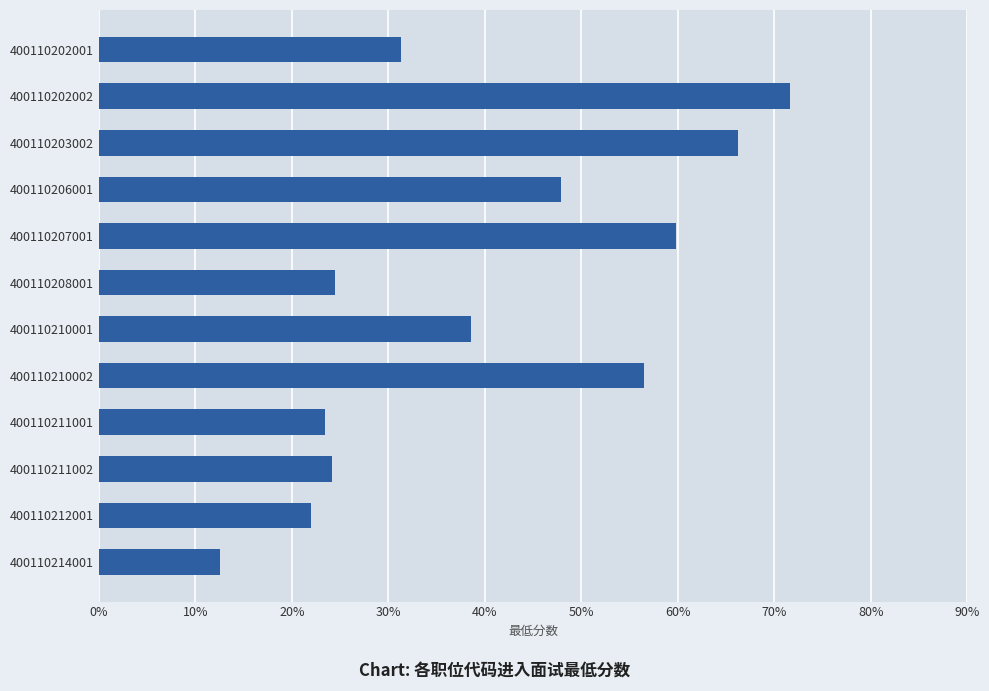

What is the average value?

39.9